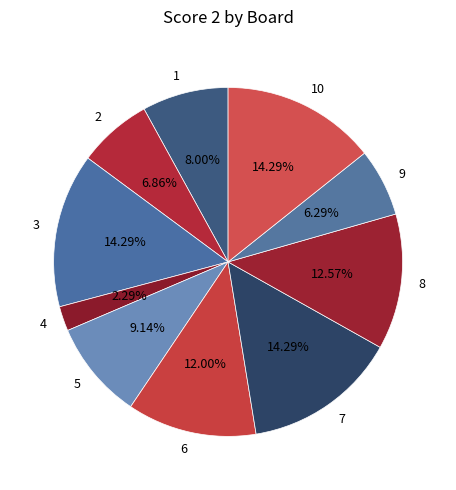

Approximately how many times larger is the value at 7 compared to 4?

6.2